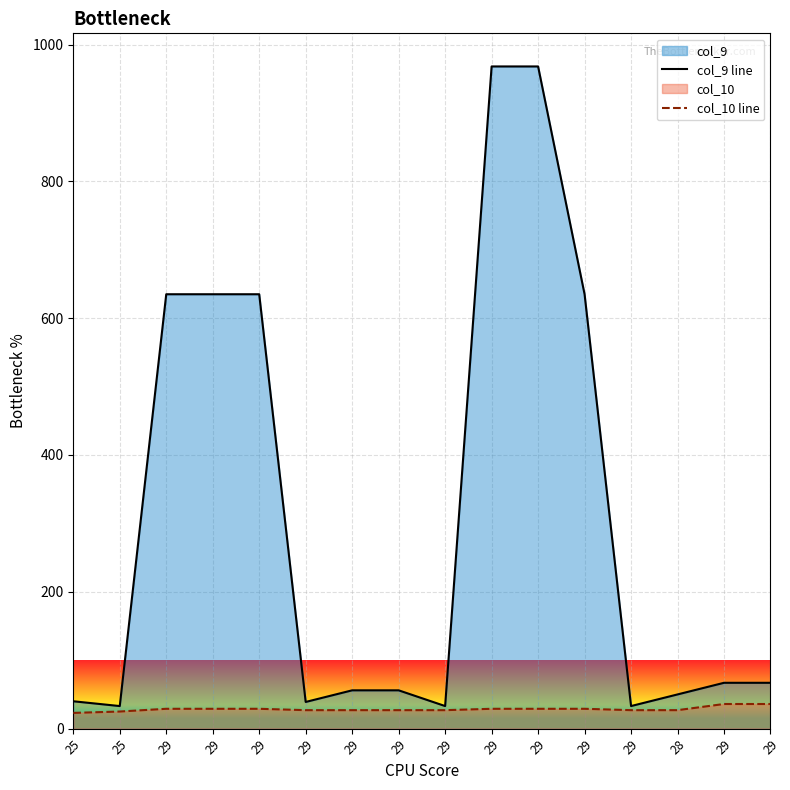

How many values in the col_9 line series exceed 67?

6